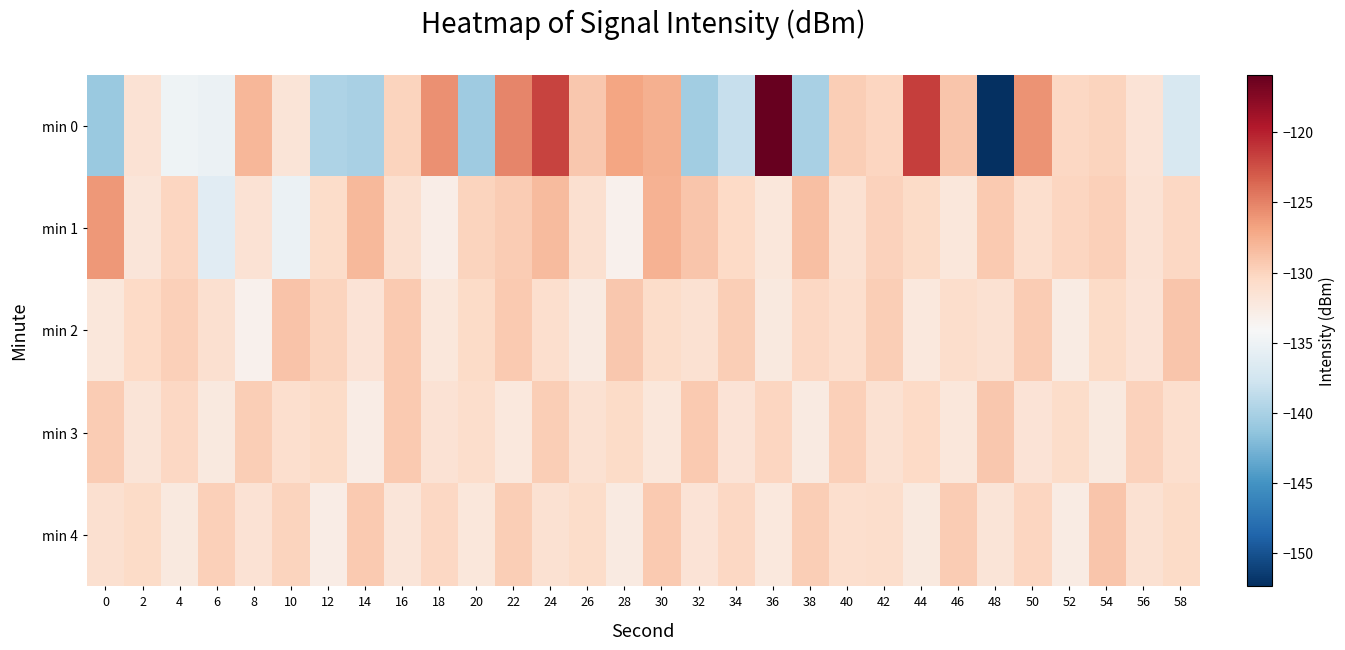

Rank the series at 52 from lowest to highest value.

min 2, min 4, min 3, min 0, min 1